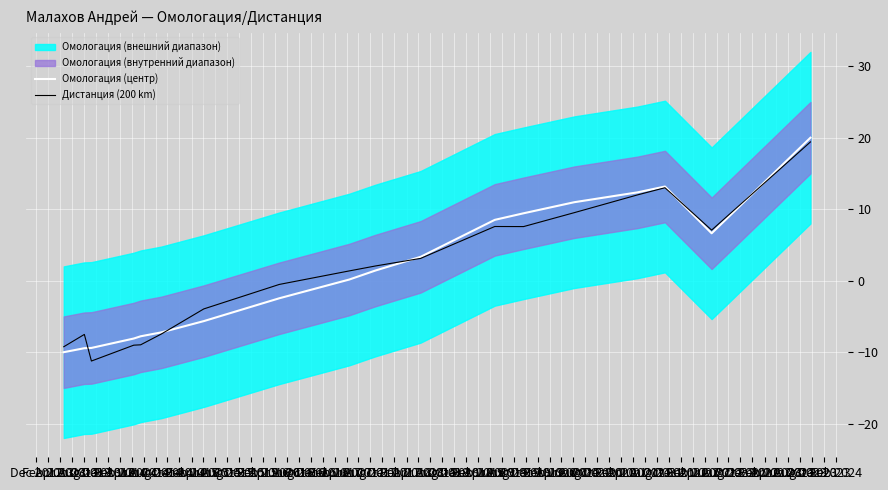

How many values in Дистанция (200 km) are above zero?

10